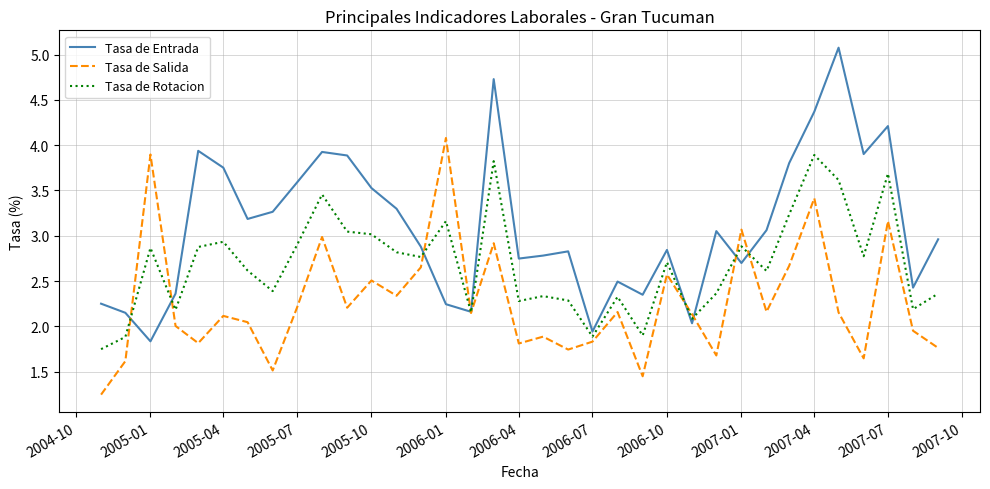

Which series has the largest range (max minus min)?

Tasa de Entrada